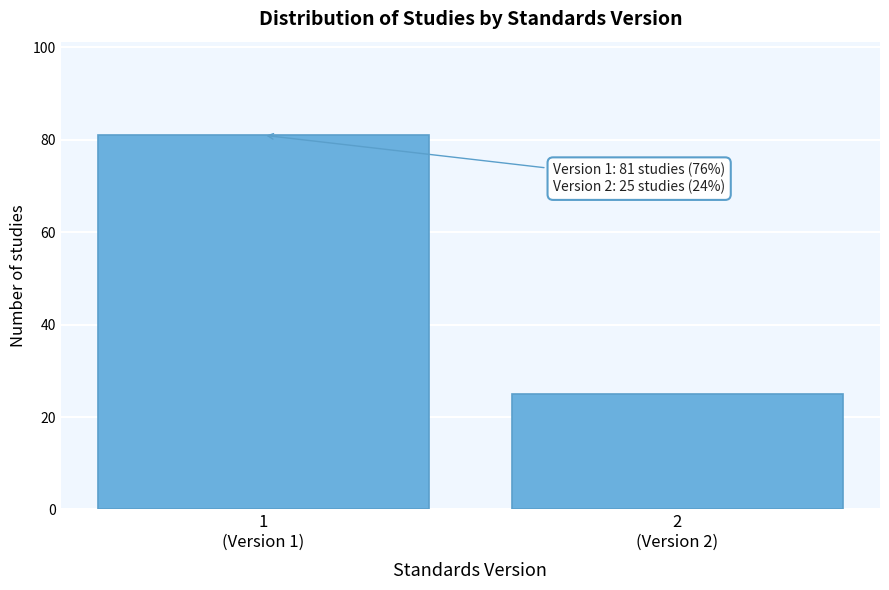

Reading left to right, what are all the values shown in this chart?

81	25